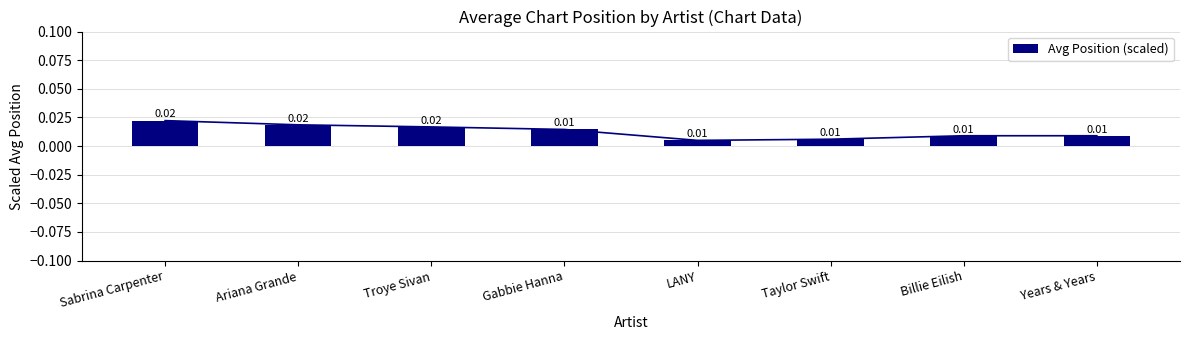

How many bars are there in total?

8